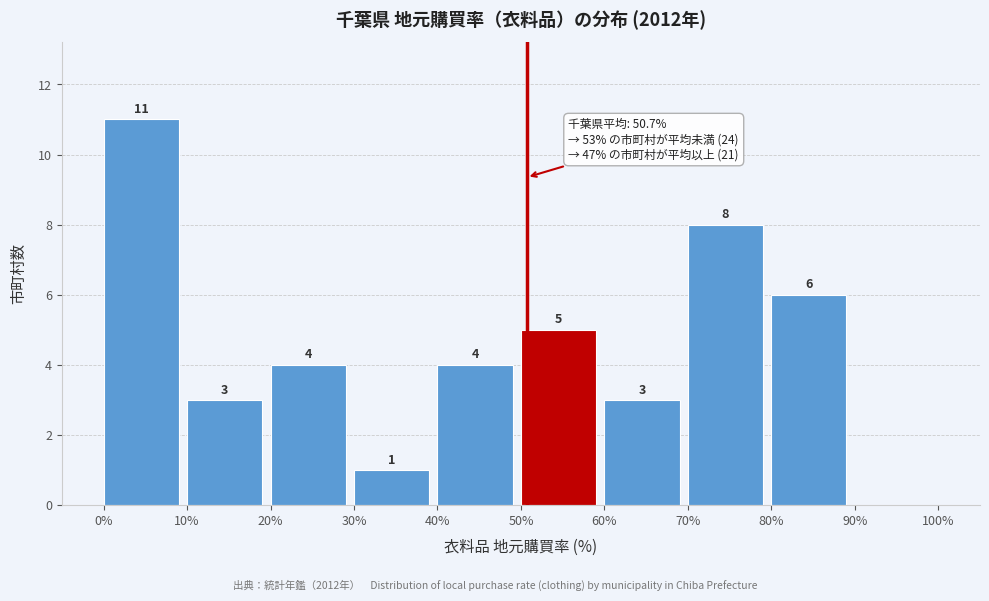

Over which range of the x-axis is the bar tallest?

0% to 10%